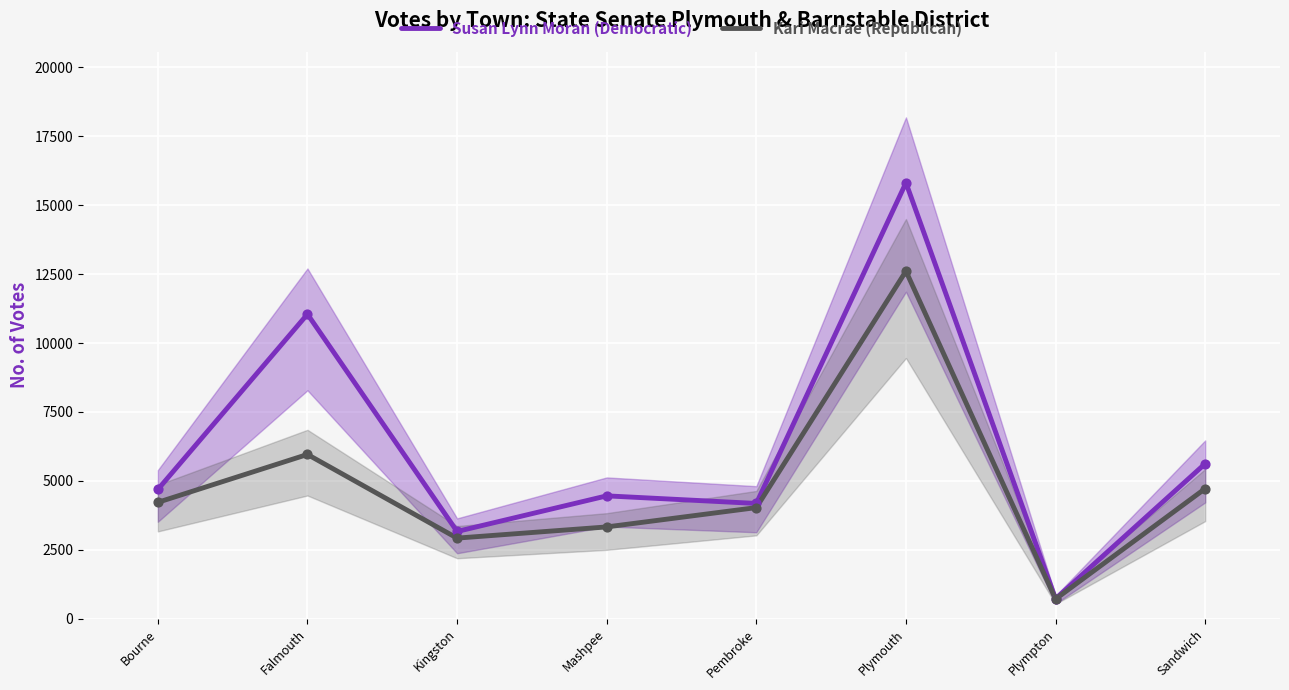

At which category is the sum across all series the highest?

Plymouth